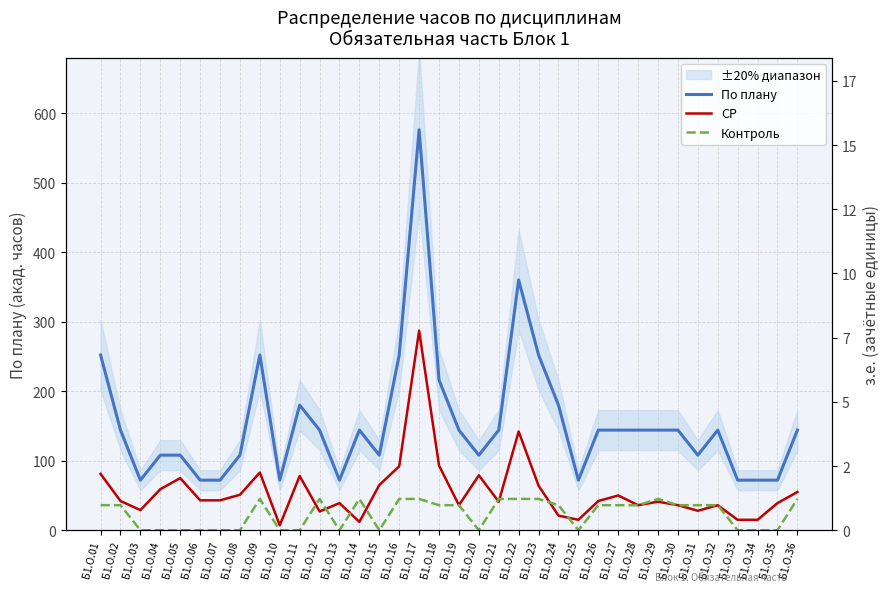

How many positive values does the Контроль series have?

21